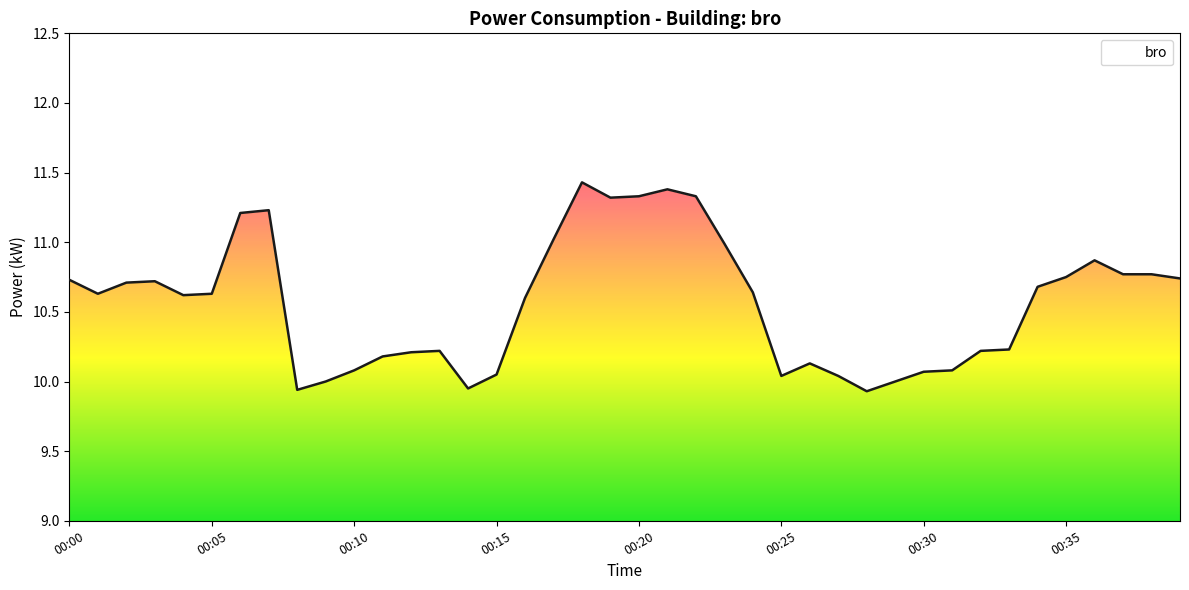

What is the difference between the maximum and minimum values?

1.5